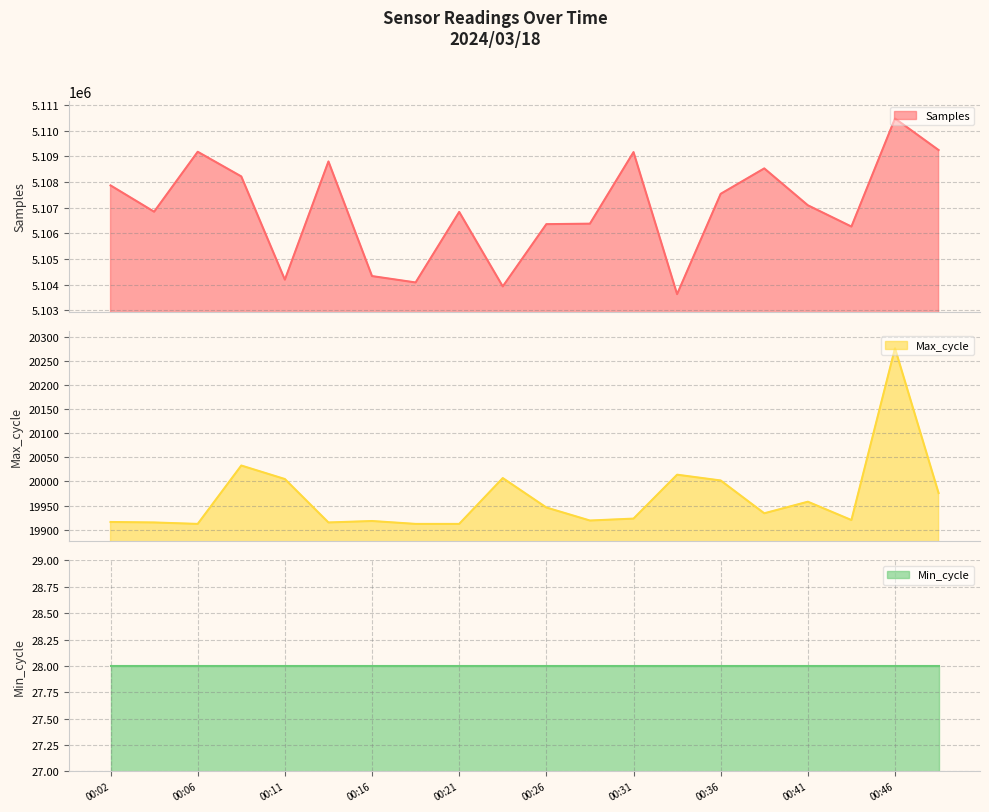

True or false: Max_cycle and Samples intersect in this chart.

False